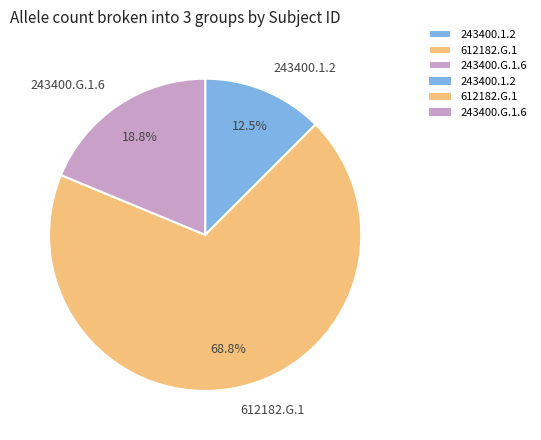

Which category has the biggest portion of the pie?

612182.G.1